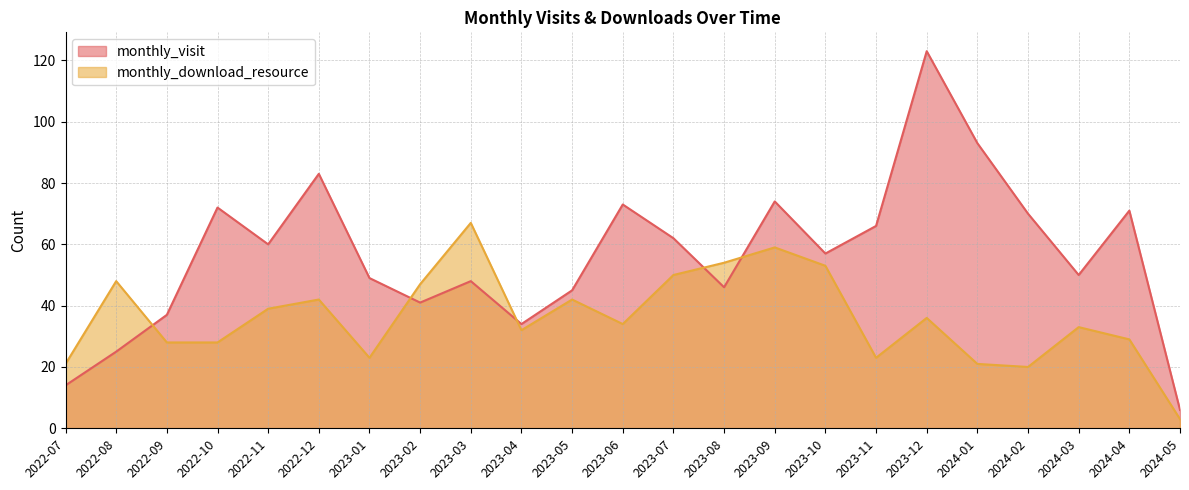

What is the sum of all monthly_download_resource values?

832